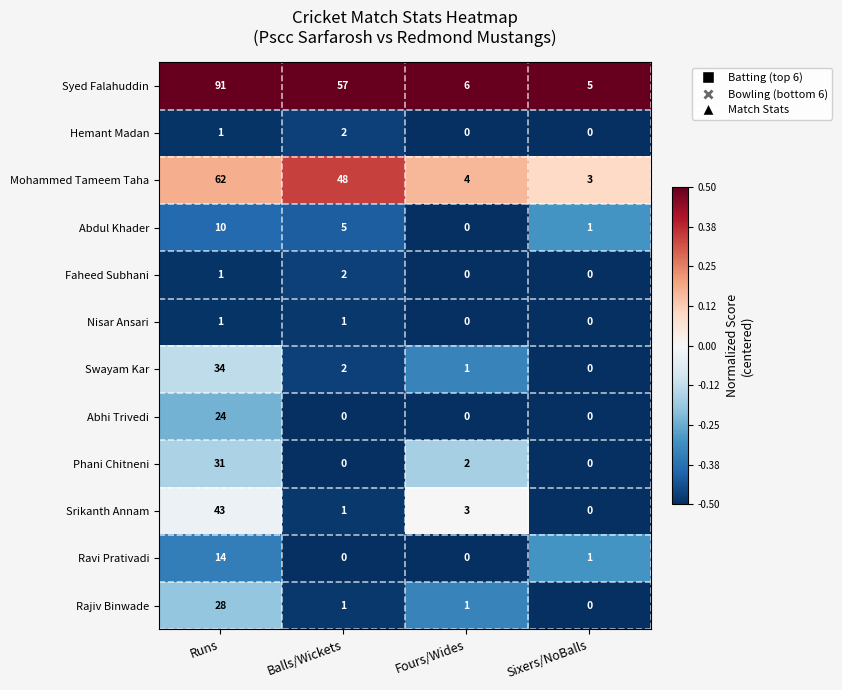

Which series changed the most between Runs and Fours/Wides?

Syed Falahuddin